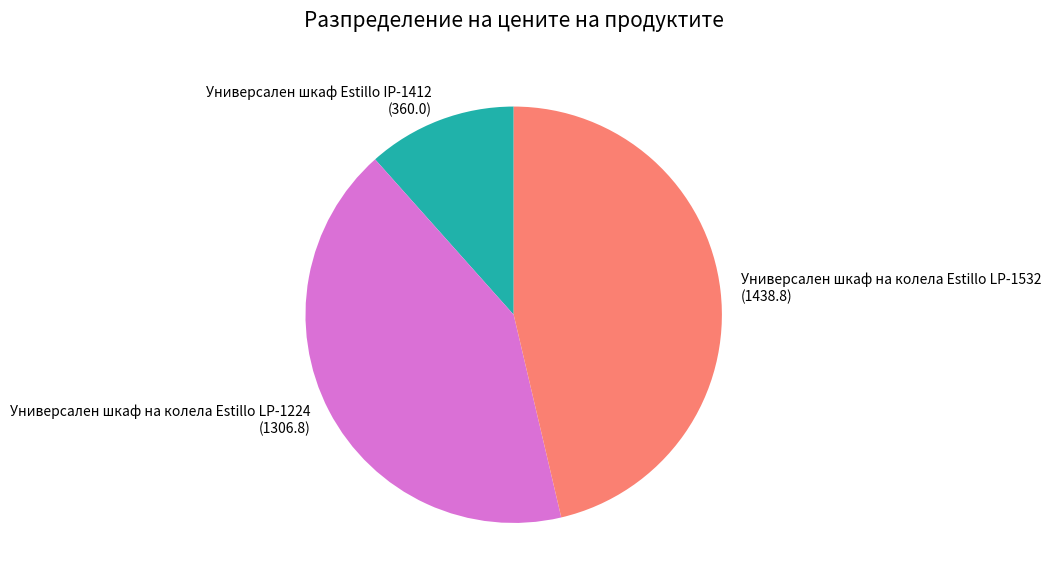

What is the ratio of the value at Универсален шкаф на колела Estillo LP-1532 to the value at Универсален шкаф Estillo IP-1412?

4.0